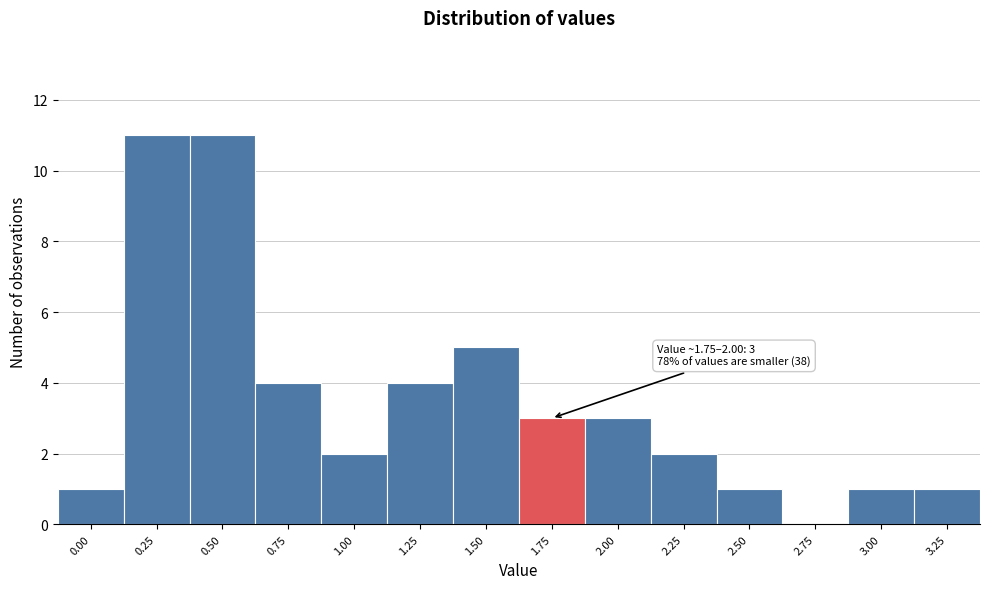

What is the ratio of the value at 0.75 to the value at 1.75?

1.3